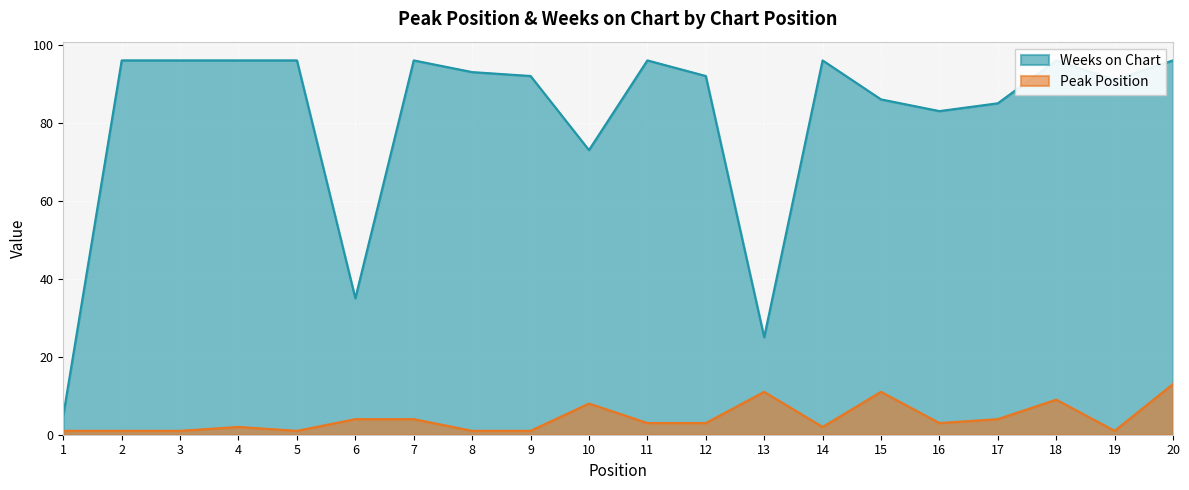

True or false: Weeks on Chart has more than 0 points higher than both neighbors.

True